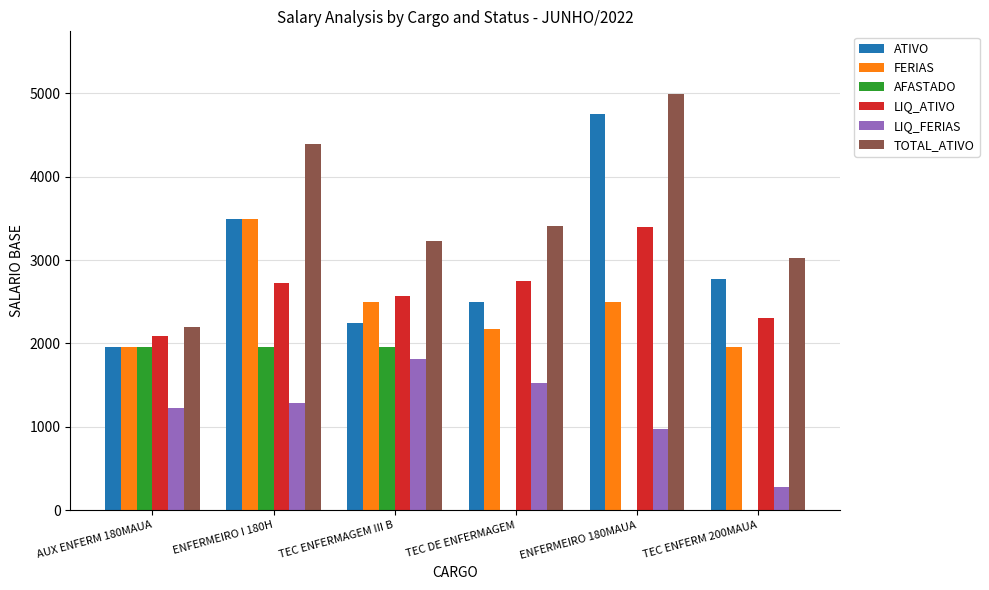

True or false: TOTAL_ATIVO has a value of 2162.7 at ENFERMEIRO I 180H.

False